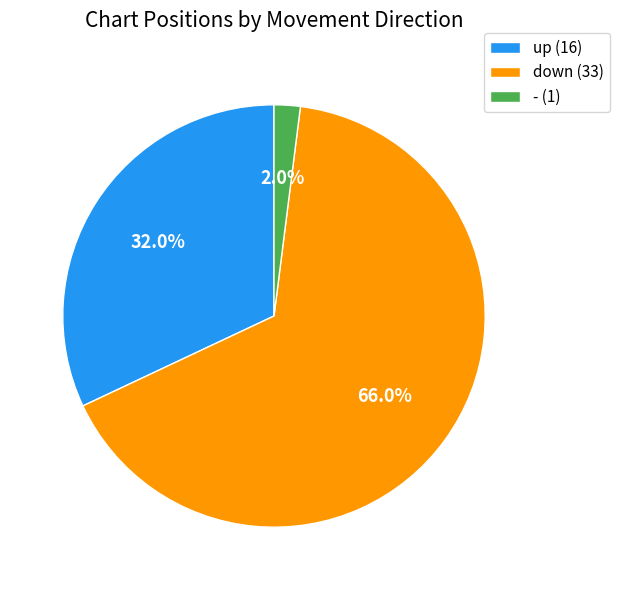

What is the ratio of the value at up (16) to the value at - (1)?

16.0